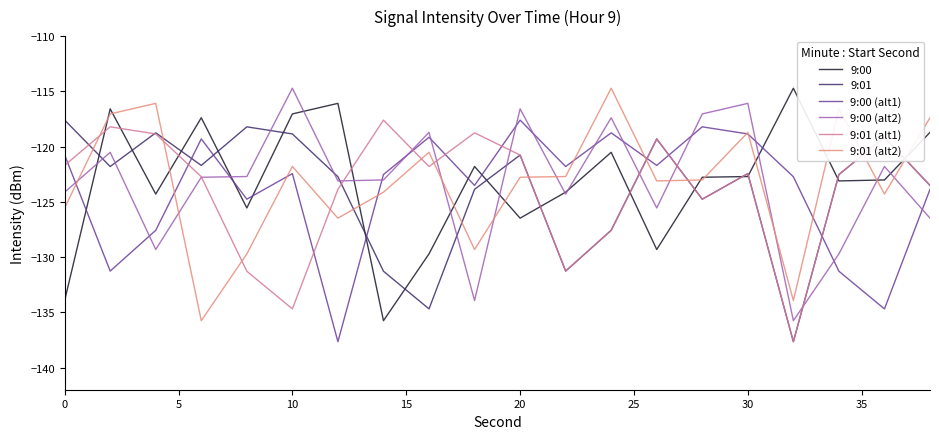

True or false: 9:01 (alt1) has more than 0 points higher than both neighbors.

True